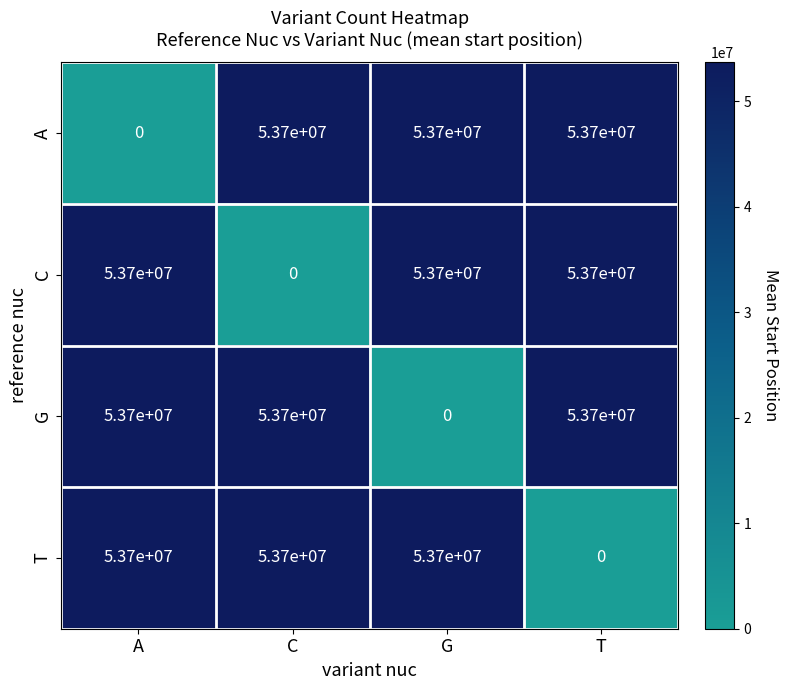

What is the difference between the highest and lowest values at A?

53700000